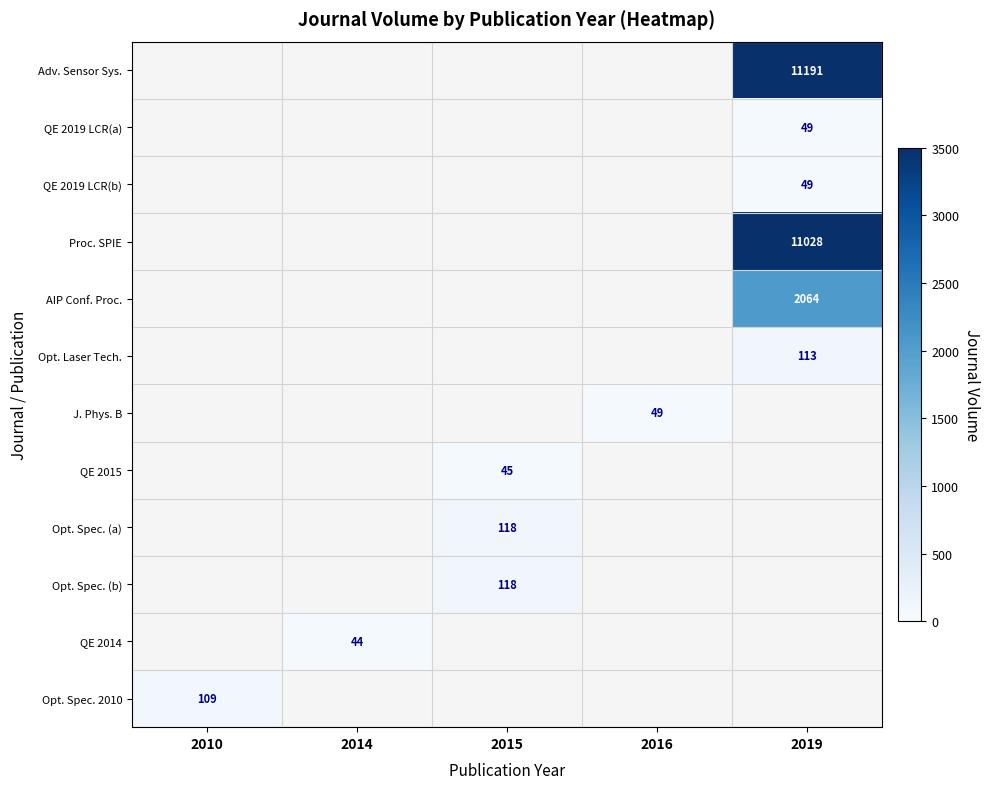

True or false: AIP Conf. Proc. has a value of 2064 at 2019.

True